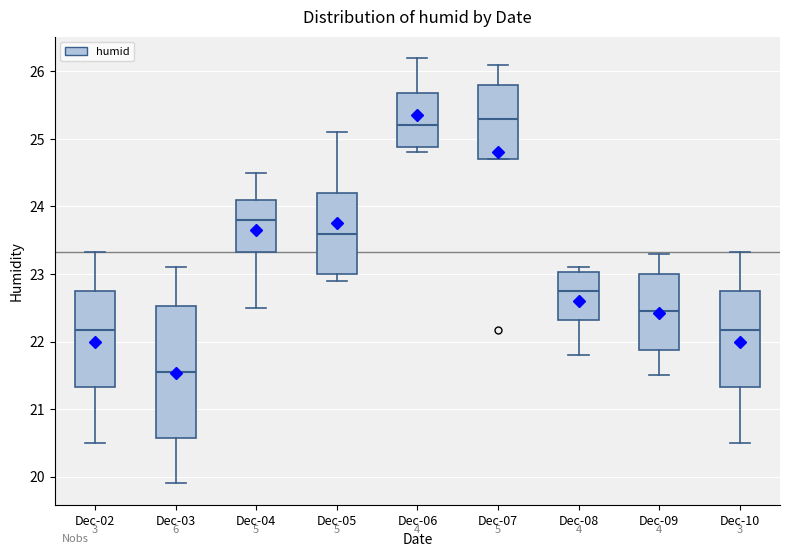

Reading left to right, read every box against the y-axis: the position of its median line, the range the box covers, and the ends of its whiskers. The values are not printed on the chart, so give them approximately, as read against the axis.

Dec-02: median 22.2, box 21.3 to 22.8, whiskers 20.5 to 23.3
Dec-03: median 21.6, box 20.6 to 22.5, whiskers 19.9 to 23.1
Dec-04: median 23.8, box 23.3 to 24.1, whiskers 22.5 to 24.5
Dec-05: median 23.6, box 23.0 to 24.2, whiskers 22.9 to 25.1
Dec-06: median 25.2, box 24.9 to 25.7, whiskers 24.8 to 26.2
Dec-07: median 25.3, box 24.7 to 25.8, whiskers 24.7 to 26.1
Dec-08: median 22.8, box 22.3 to 23.0, whiskers 21.8 to 23.1
Dec-09: median 22.5, box 21.9 to 23.0, whiskers 21.5 to 23.3
Dec-10: median 22.2, box 21.3 to 22.8, whiskers 20.5 to 23.3